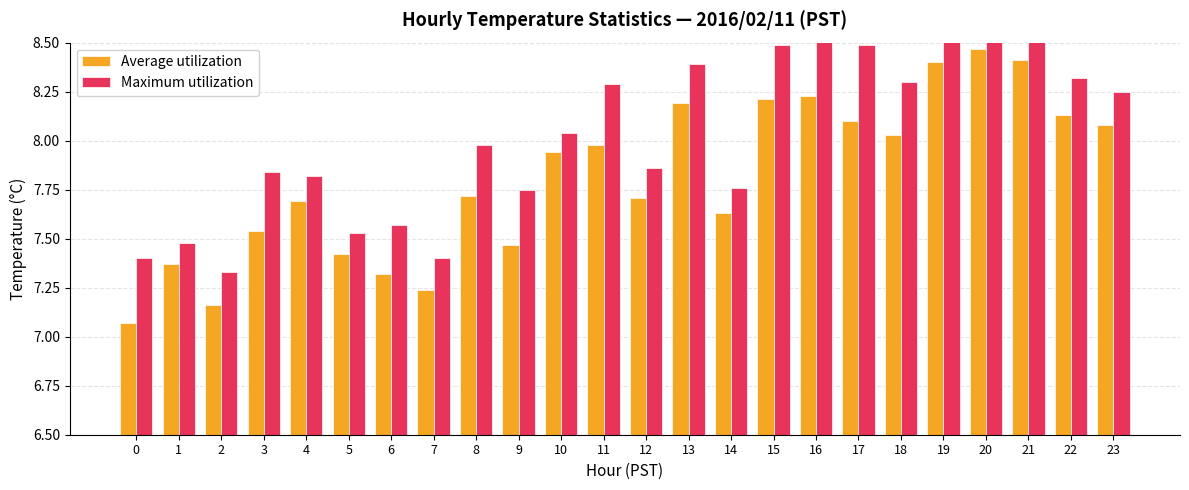

Reading left to right, extract all data points from this chart.

Average utilization: 7.1	7.4	7.2	7.5	7.7	7.4	7.3	7.2	7.7	7.5	7.9	8.0	7.7	8.2	7.6	8.2	8.2	8.1	8.0	8.4	8.5	8.4	8.1	8.1
Maximum utilization: 7.4	7.5	7.3	7.8	7.8	7.5	7.6	7.4	8.0	7.8	8.0	8.3	7.9	8.4	7.8	8.5	8.6	8.5	8.3	8.7	8.7	8.5	8.3	8.2